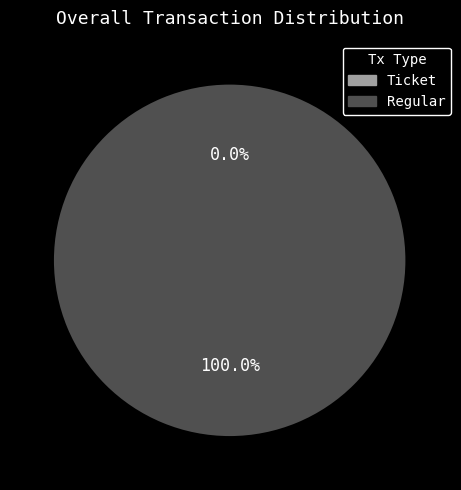

True or false: Regular accounts for 100% of the total.

True